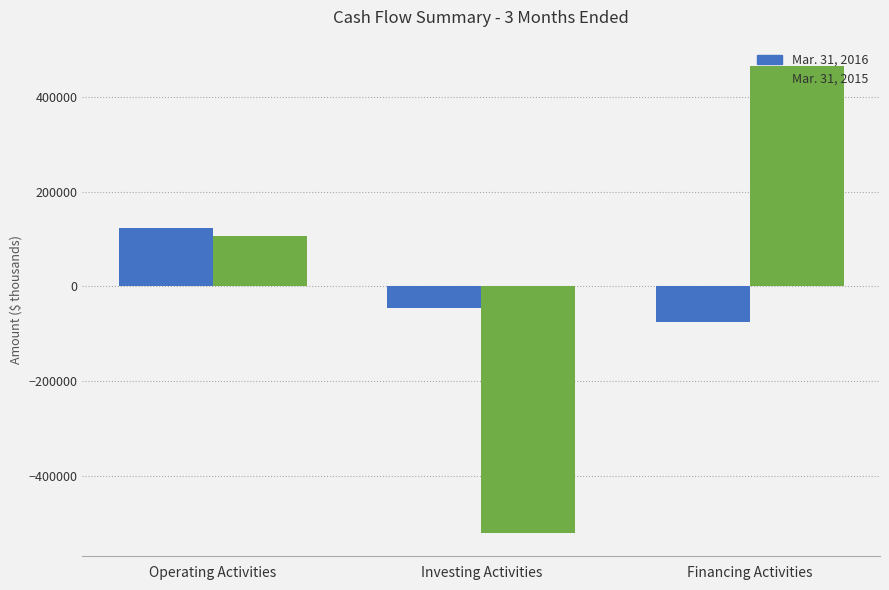

Where is Mar. 31, 2015 nearest to the value -27673?

Operating Activities